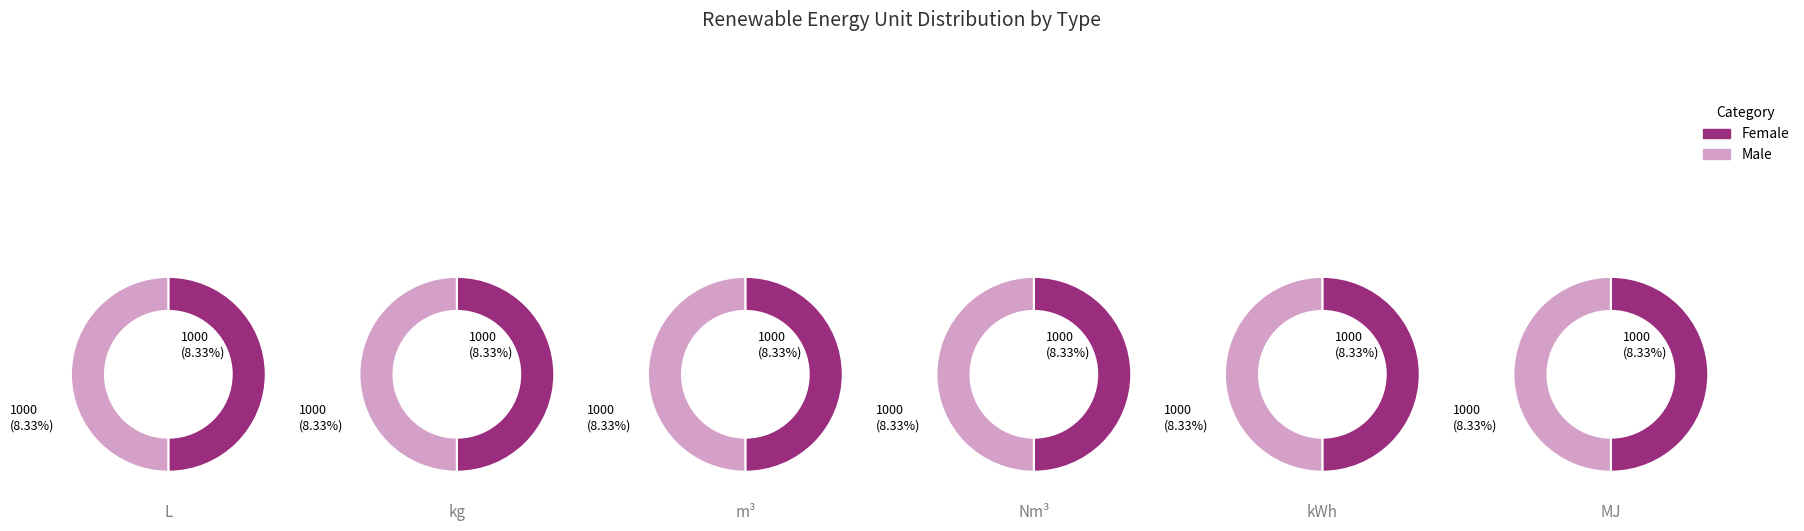

What is the difference between the highest and lowest values at 1?

1000